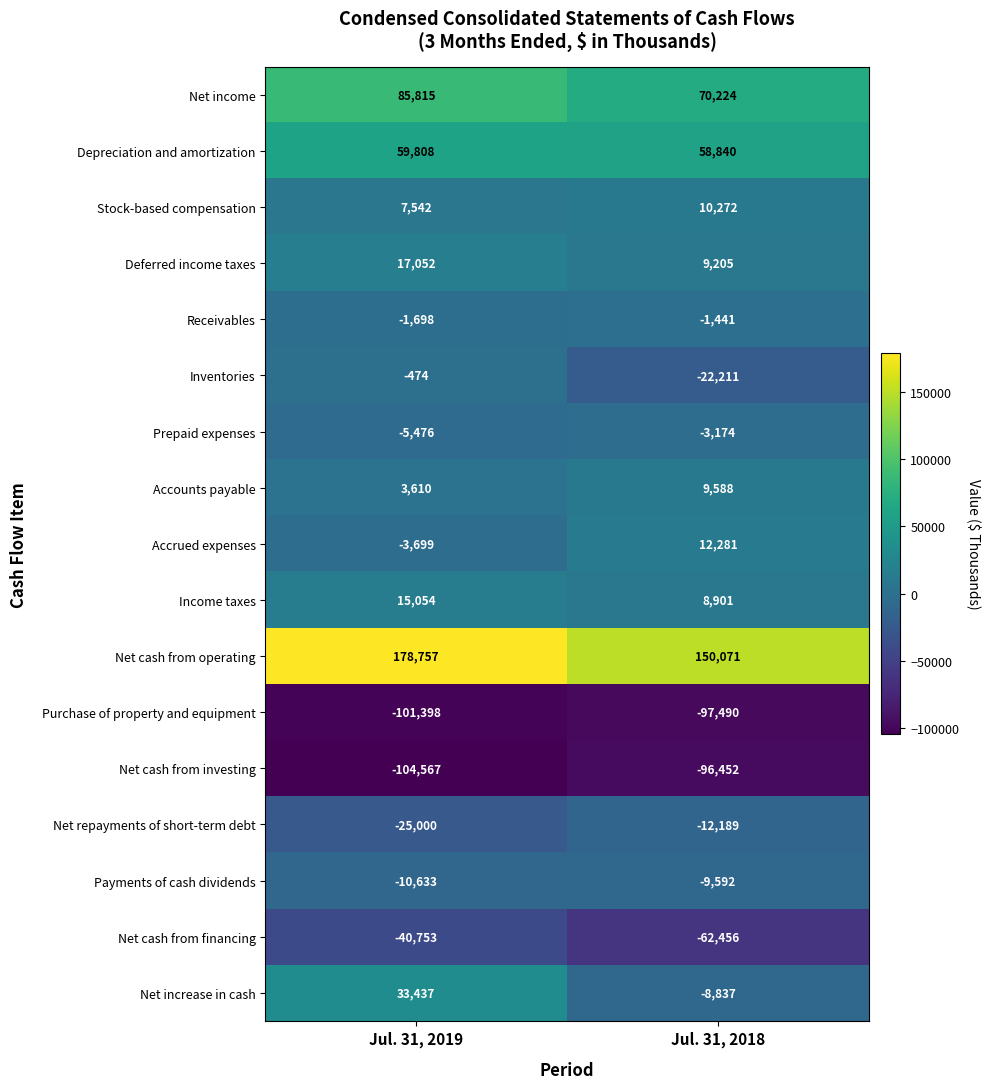

What is the sum of all Stock-based compensation values?

17814